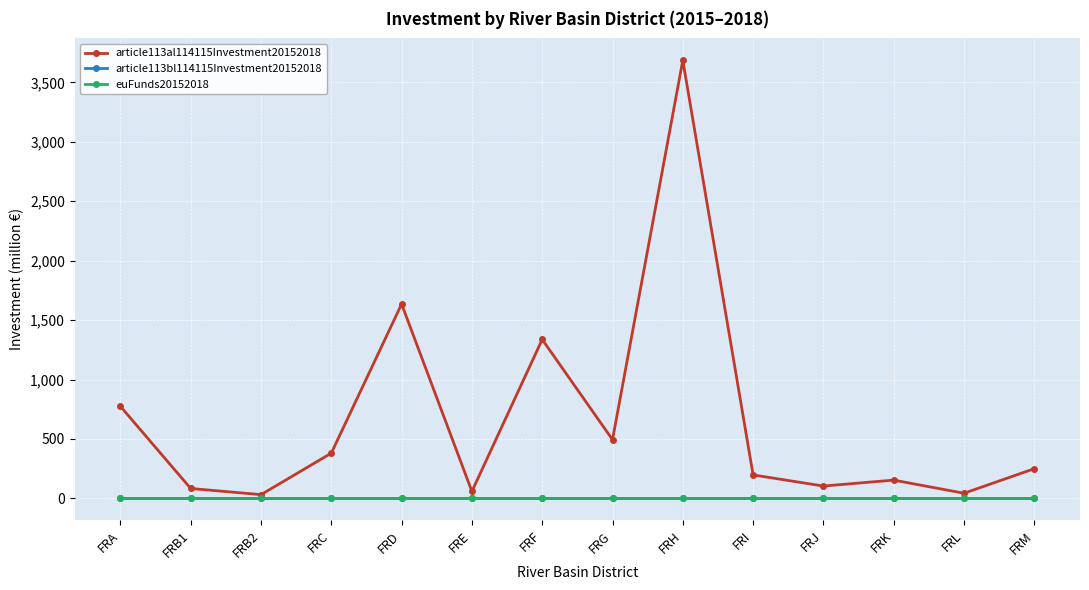

What is the sum of all article113al114115Investment20152018 values?

9229.2